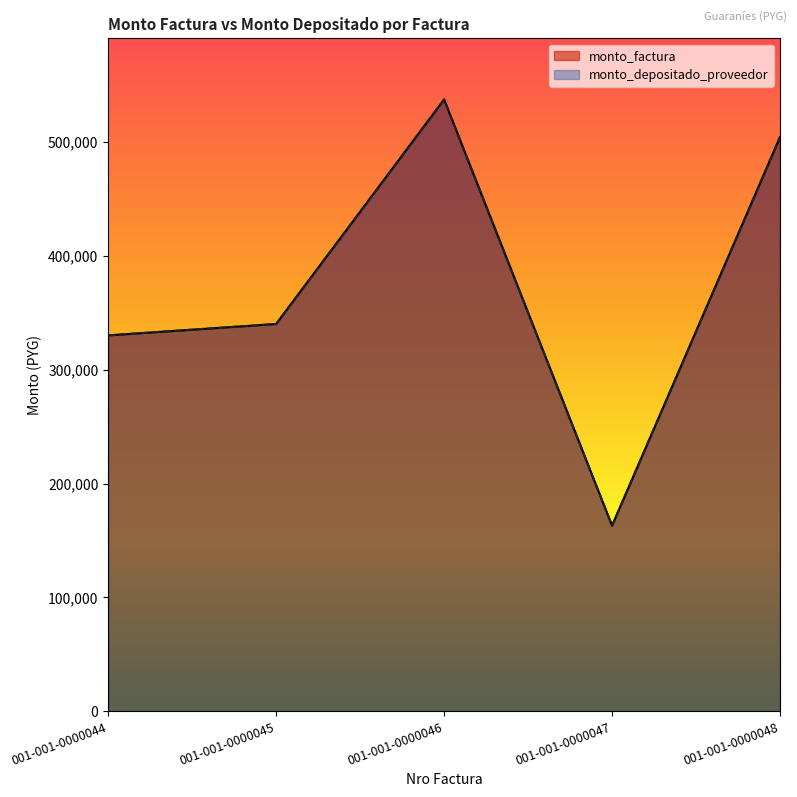

True or false: monto_depositado_proveedor and monto_factura intersect in this chart.

False